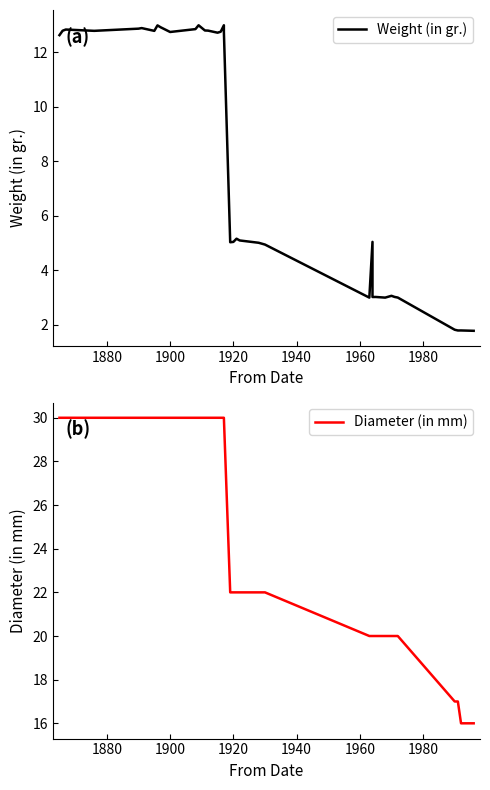

How many lines are shown in the chart?

2